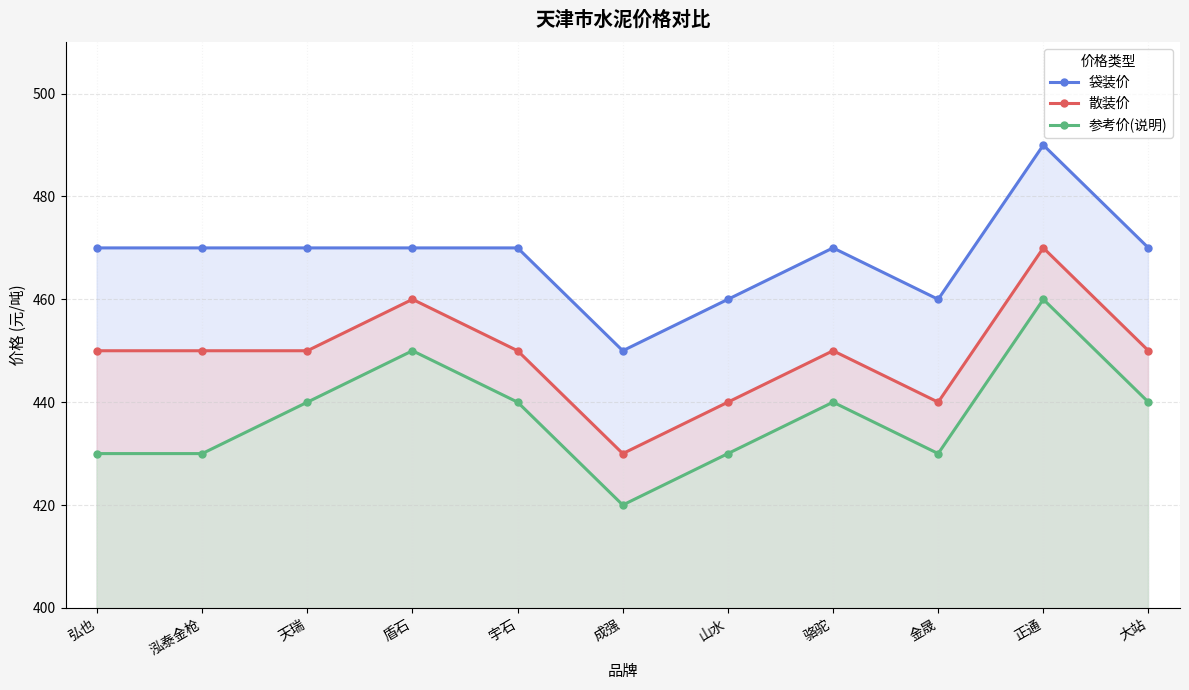

How many data points in 散装价 are less than 450?

3